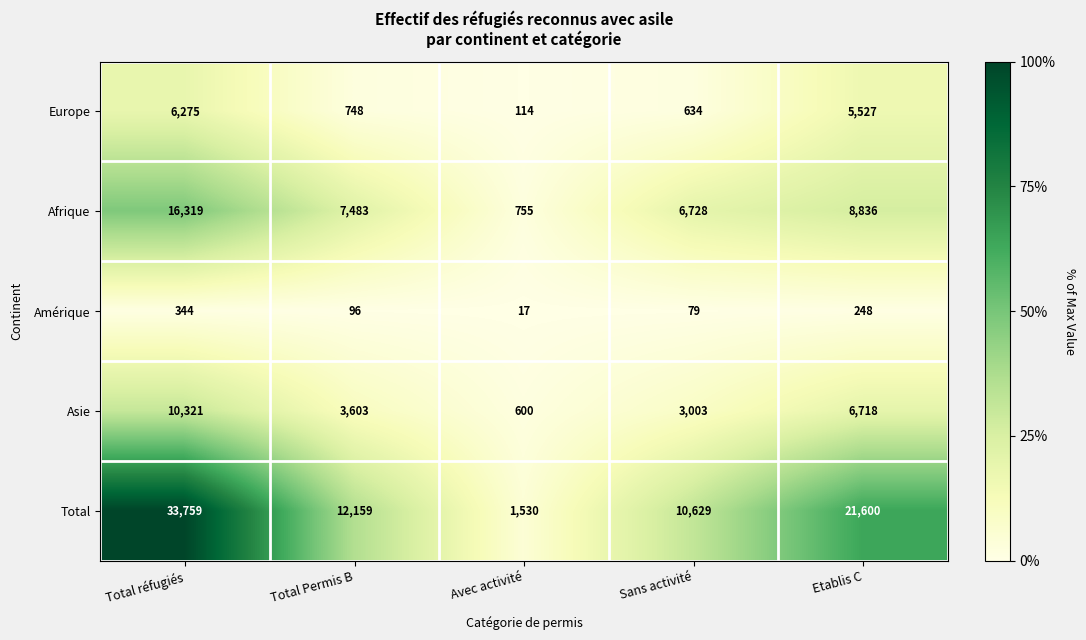

Reading left to right, extract all data points from this chart.

Europe: 6275	748	114	634	5527
Afrique: 16319	7483	755	6728	8836
Amérique: 344	96	17	79	248
Asie: 10321	3603	600	3003	6718
Total: 33759	12159	1530	10629	21600